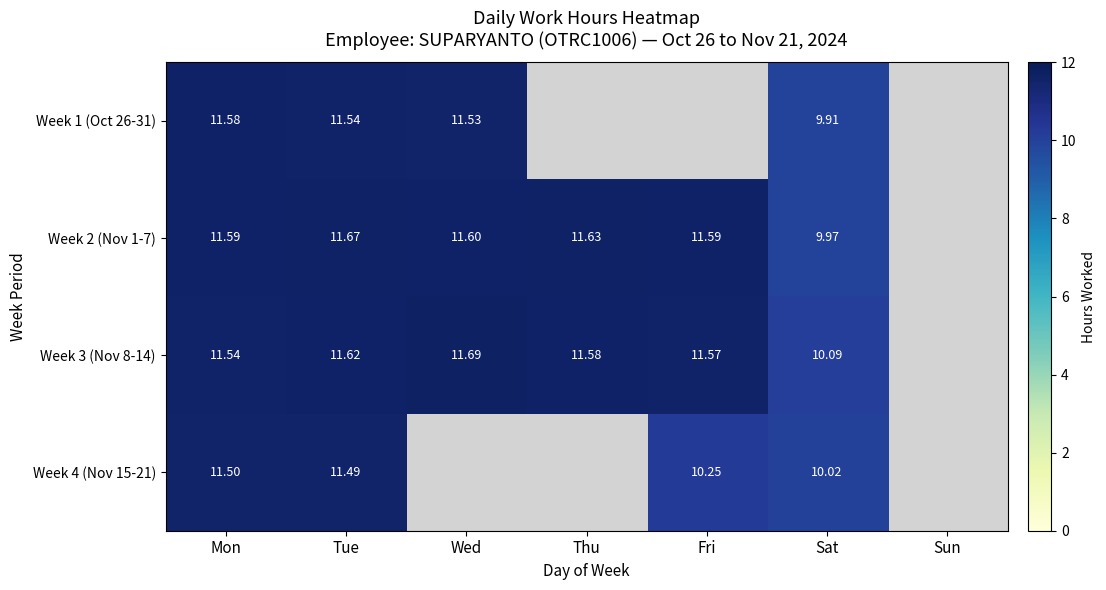

Rank the series at Mon from lowest to highest value.

Week 4 (Nov 15-21), Week 3 (Nov 8-14), Week 1 (Oct 26-31), Week 2 (Nov 1-7)